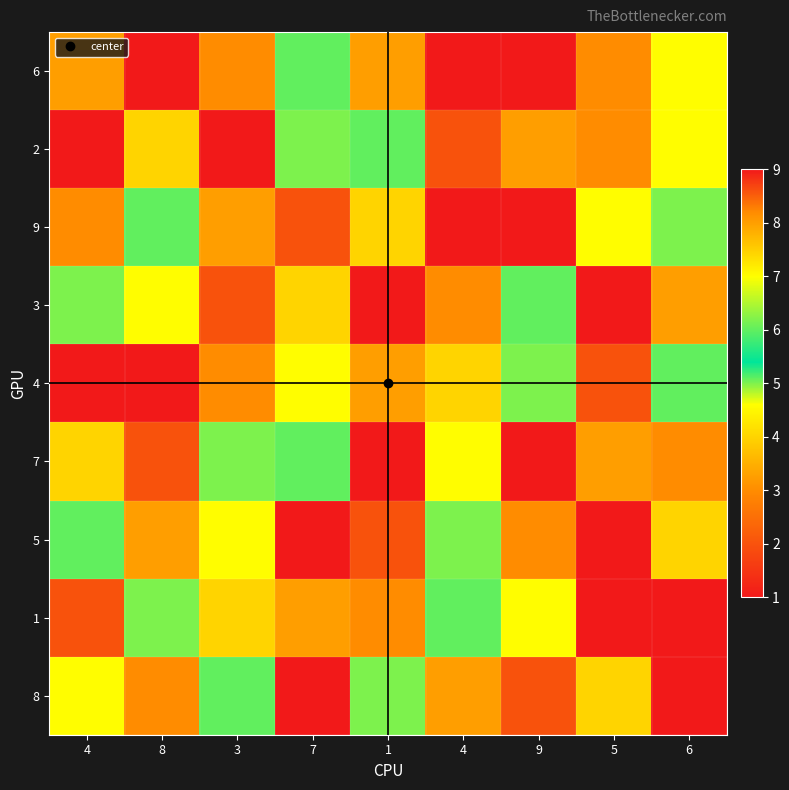

At which category is the sum across all series the highest?

4